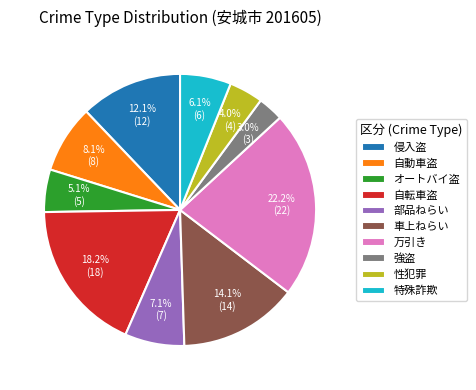

How many slices are in this pie chart?

10